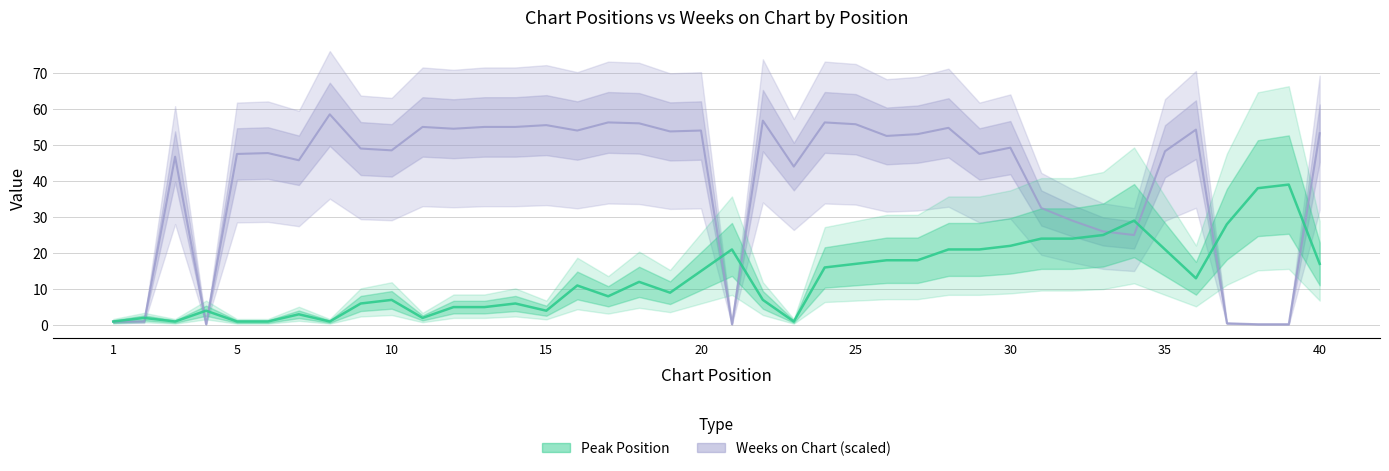

Rank the series by their average value, from highest to lowest.

Weeks on Chart, Peak Position